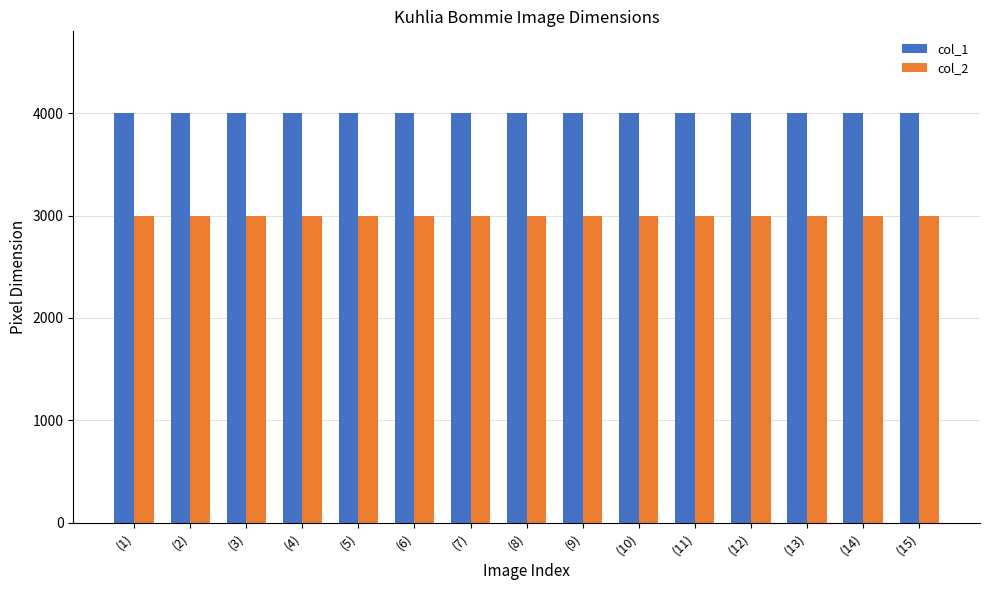

What position from the right is (13)?

3